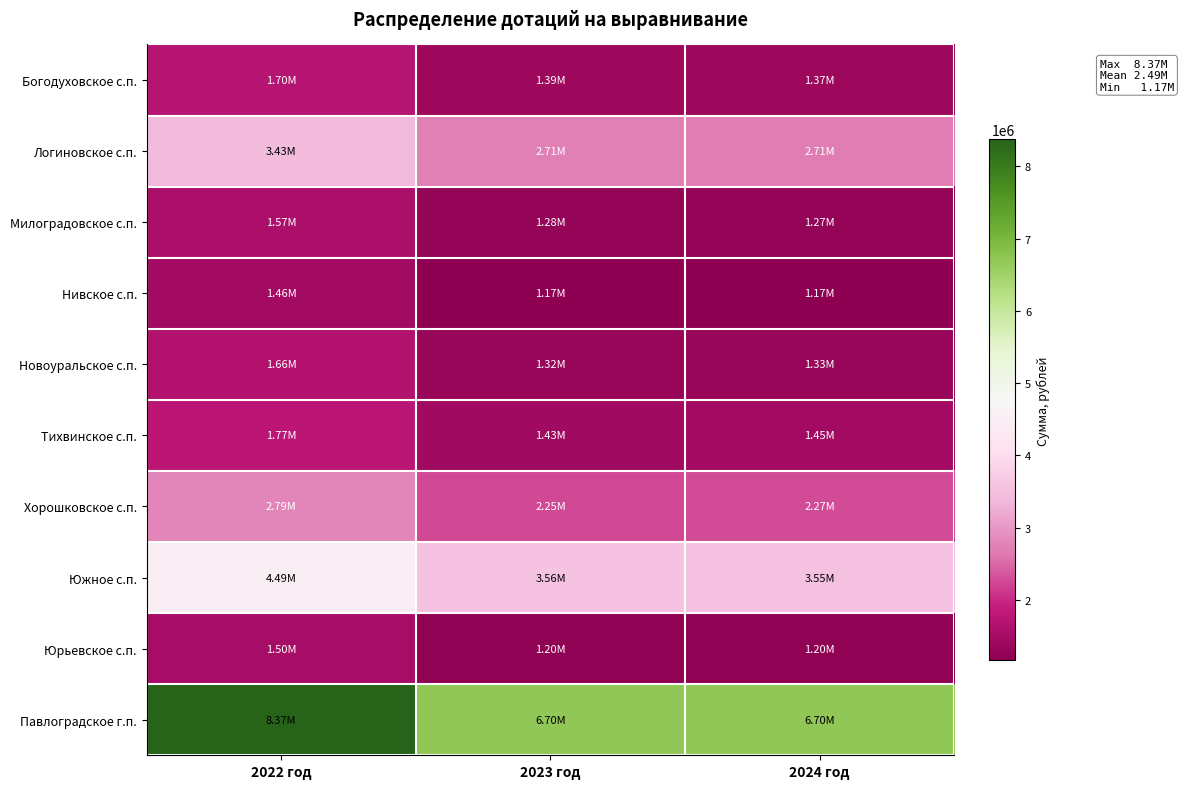

Reading left to right, extract all data points from this chart.

Богодуховское с.п.: 2022 год=1704887.2	2023 год=1387118.2	2024 год=1370959.0
Логиновское с.п.: 2022 год=3433101.0	2023 год=2714860.9	2024 год=2706733.8
Милоградовское с.п.: 2022 год=1570507.4	2023 год=1275295.9	2024 год=1274129.7
Нивское с.п.: 2022 год=1456462.2	2023 год=1165169.8	2024 год=1165169.8
Новоуральское с.п.: 2022 год=1664883.3	2023 год=1321427.9	2024 год=1326194.8
Тихвинское с.п.: 2022 год=1768418.0	2023 год=1431595.4	2024 год=1448886.9
Хорошковское с.п.: 2022 год=2793835.7	2023 год=2246609.5	2024 год=2267381.8
Южное с.п.: 2022 год=4490416.9	2023 год=3563931.9	2024 год=3546553.6
Юрьевское с.п.: 2022 год=1503635.1	2023 год=1202908.1	2024 год=1202908.1
Павлоградское г.п.: 2022 год=8372004.2	2023 год=6697603.4	2024 год=6697603.4